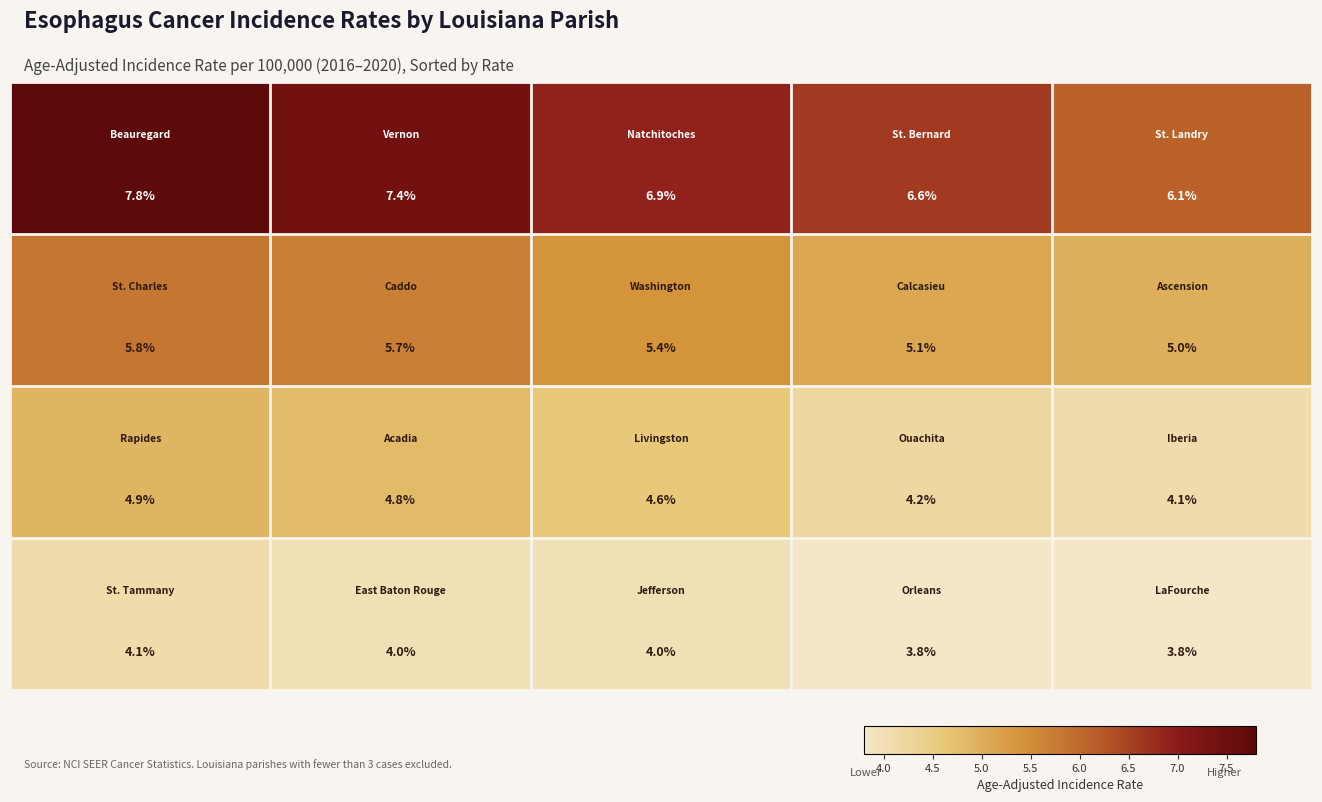

At how many categories does at least one series exceed 4?

5